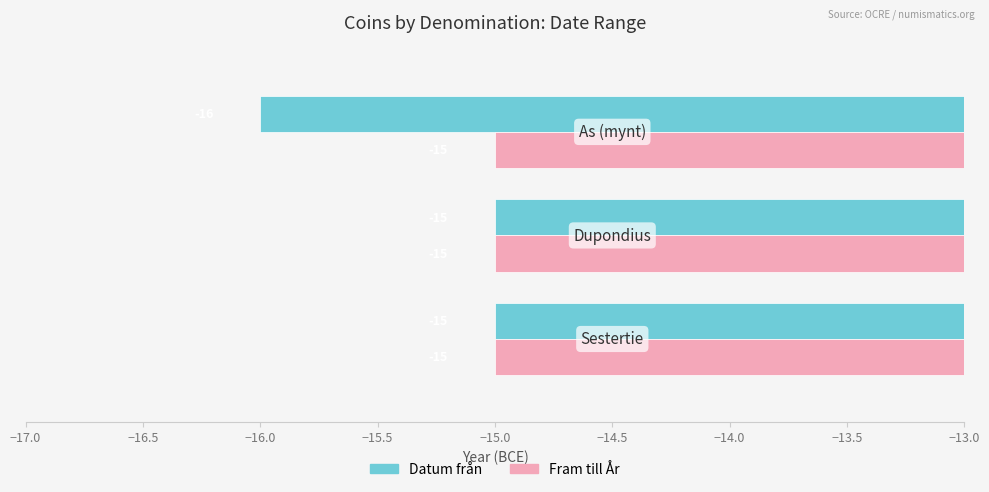

Which series has the largest total across all categories?

Fram till År